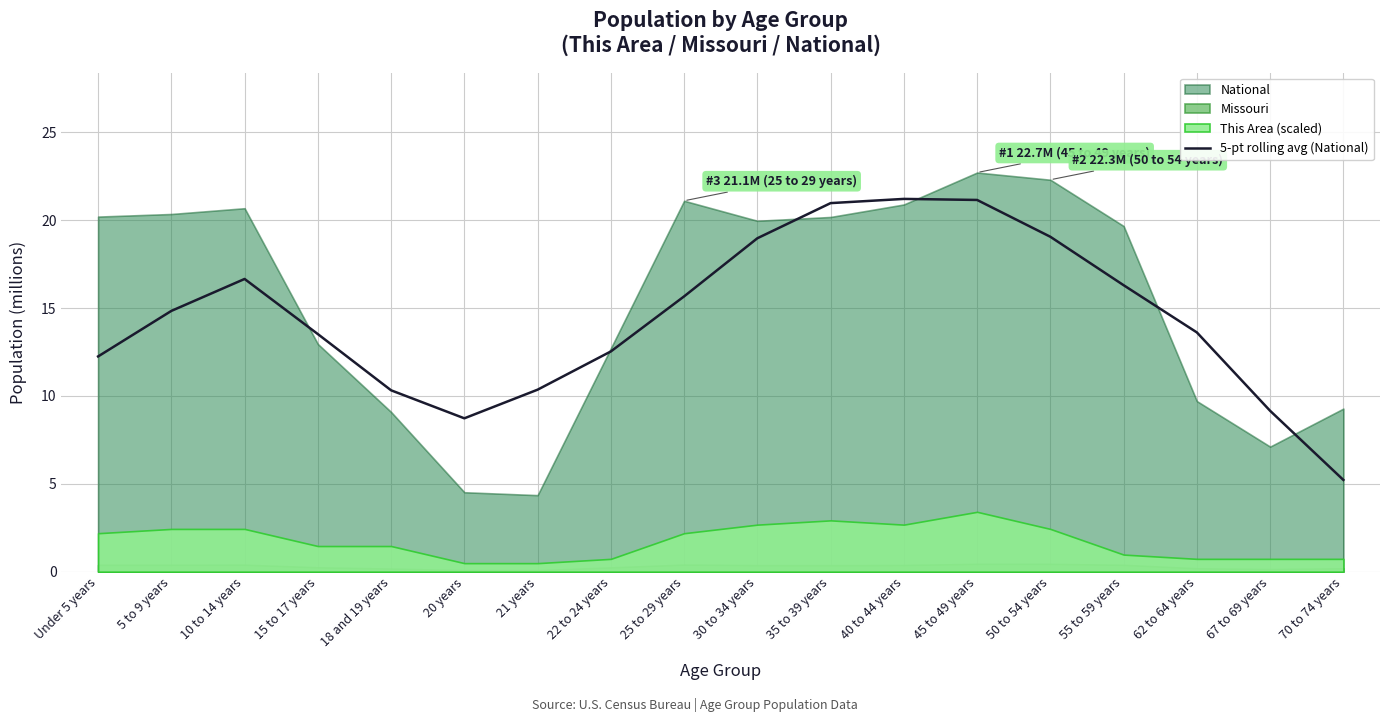

Is it true that the value at 40 to 44 years is 21.2?

True